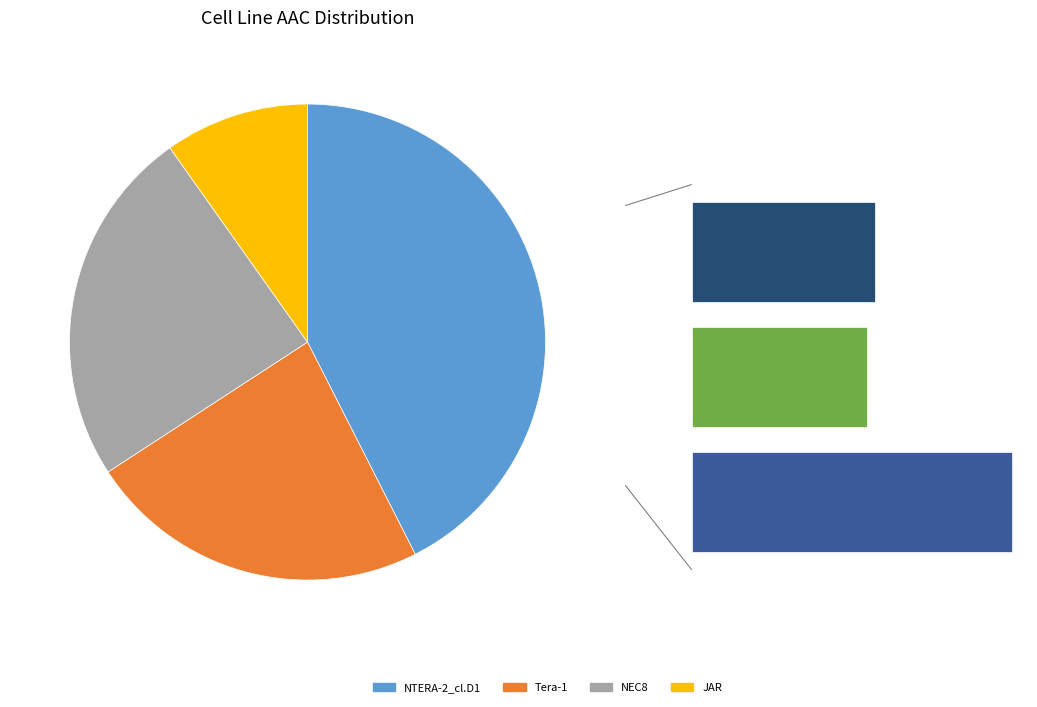

What percentage is NOT represented by Tera-1?

76.7%